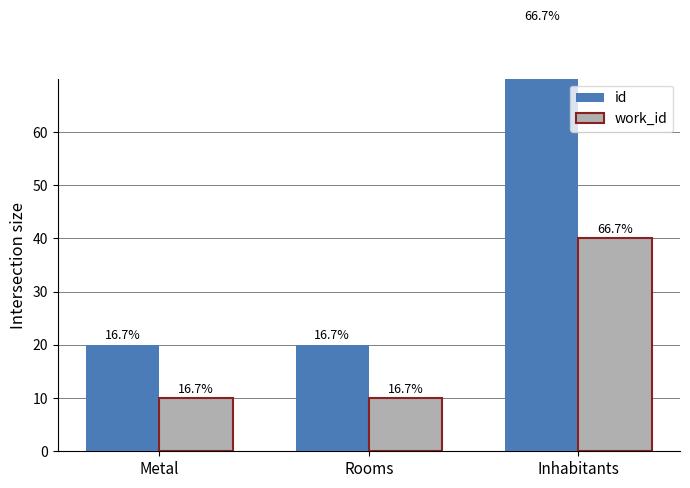

What is the total value across all series at Metal?

30